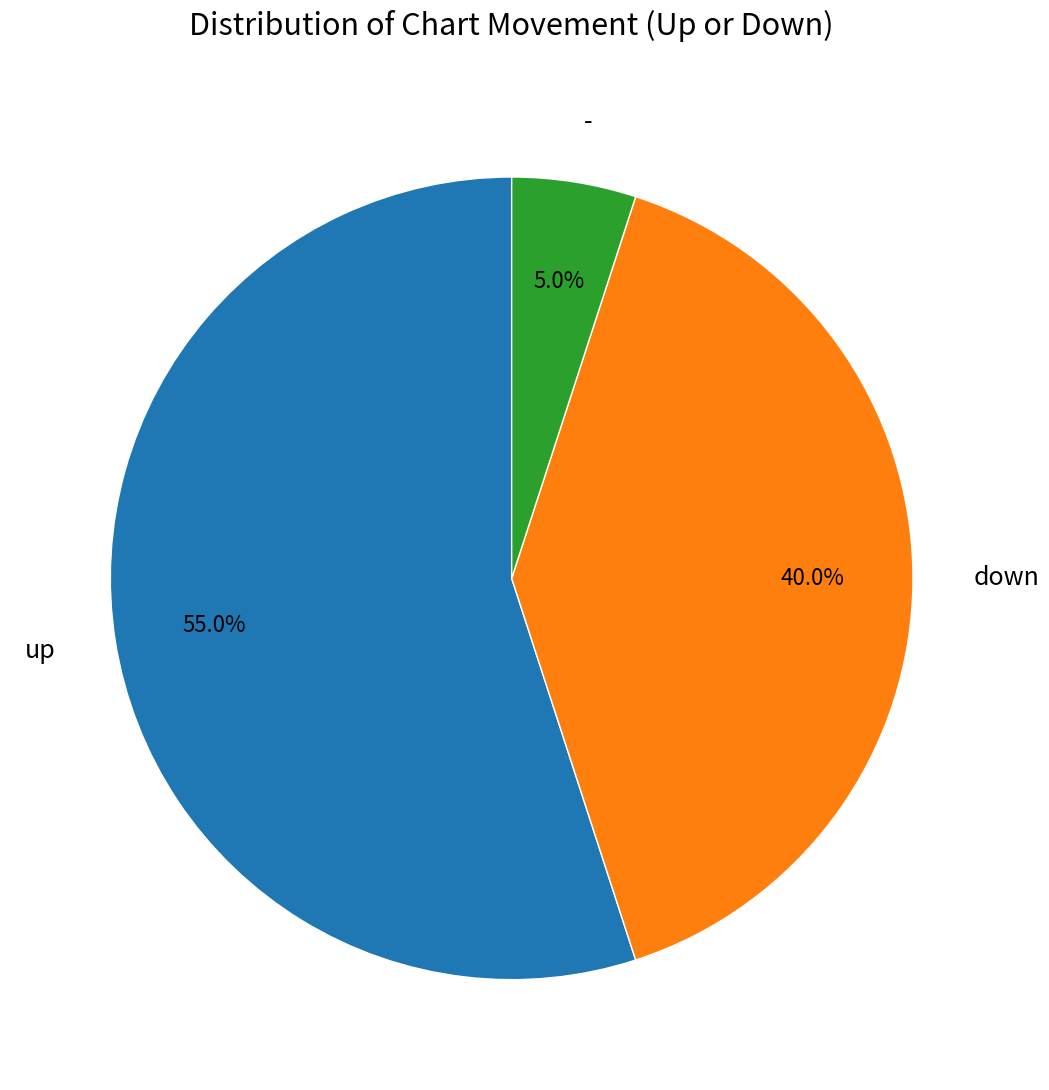

What is the majority slice?

up